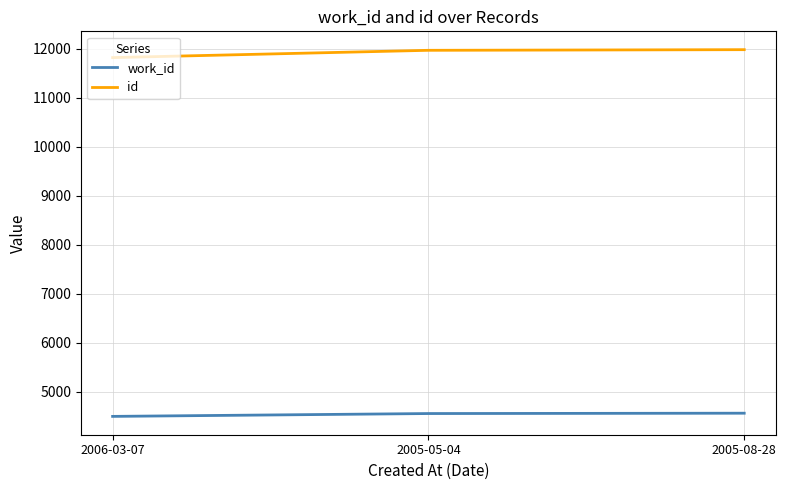

The value of id at 2005-08-28 is 16812. True or false?

False